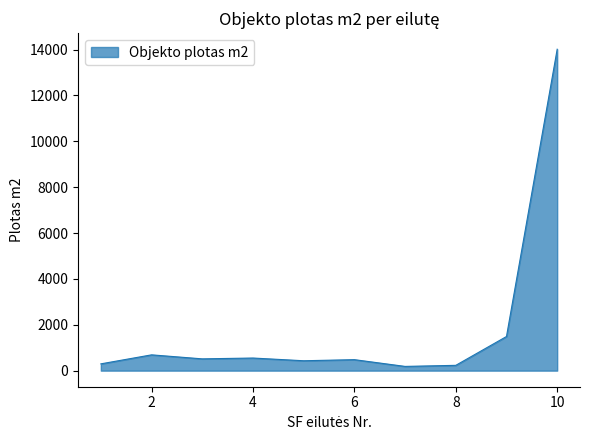

What is the difference between the maximum and minimum values?

13832.0